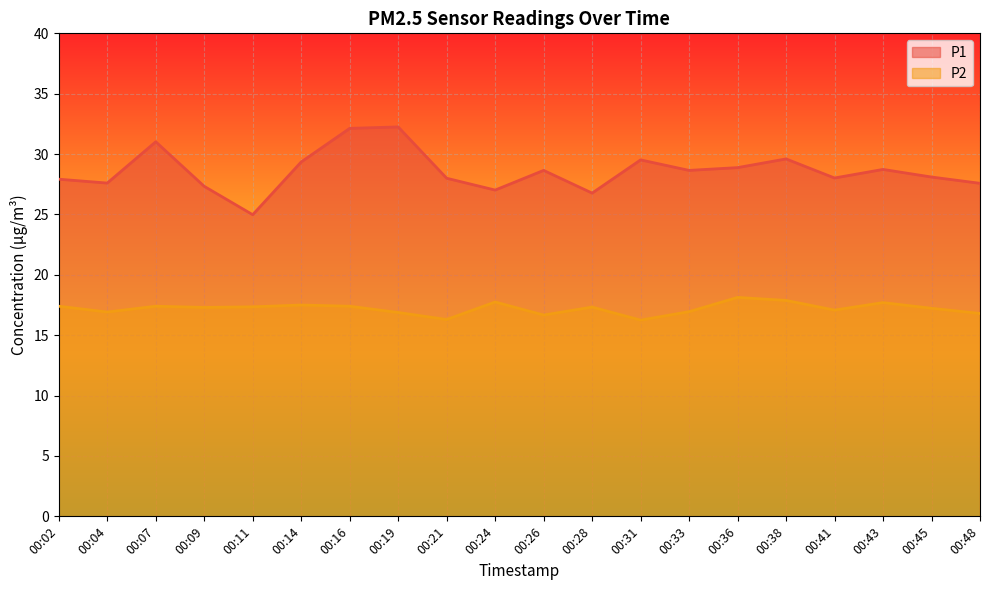

True or false: P2 and P1 intersect in this chart.

False